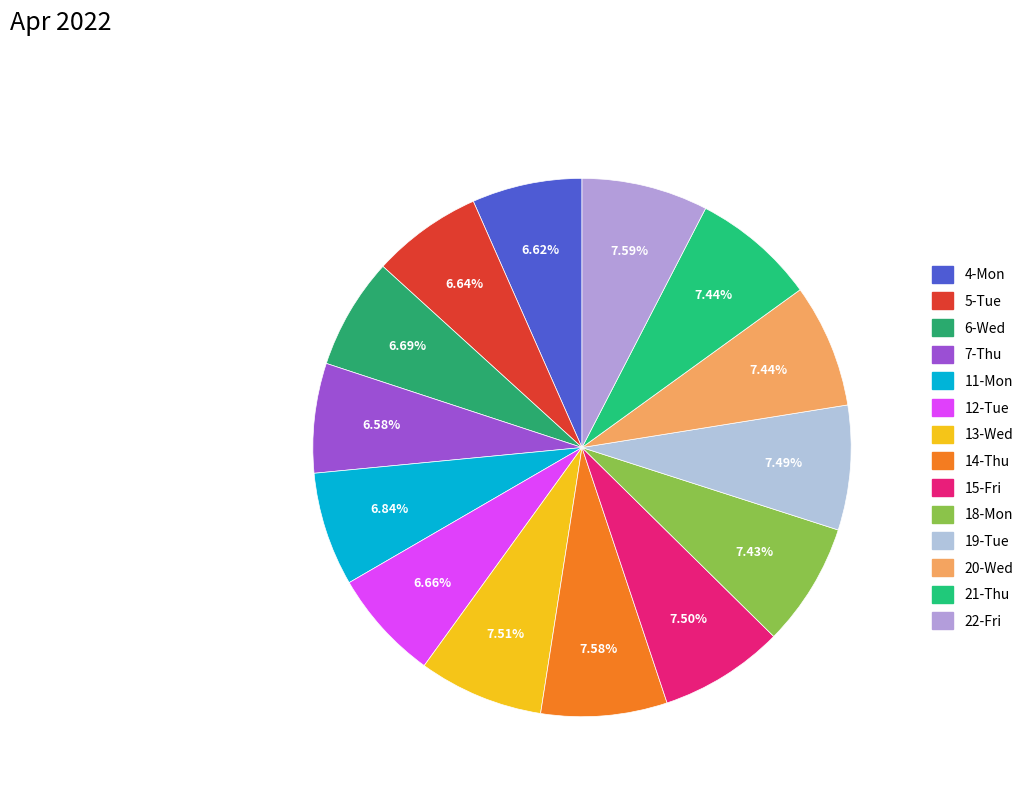

Rank the categories by value from highest to lowest.

22-Fri, 14-Thu, 13-Wed, 15-Fri, 19-Tue, 21-Thu, 20-Wed, 18-Mon, 11-Mon, 6-Wed, 12-Tue, 5-Tue, 4-Mon, 7-Thu